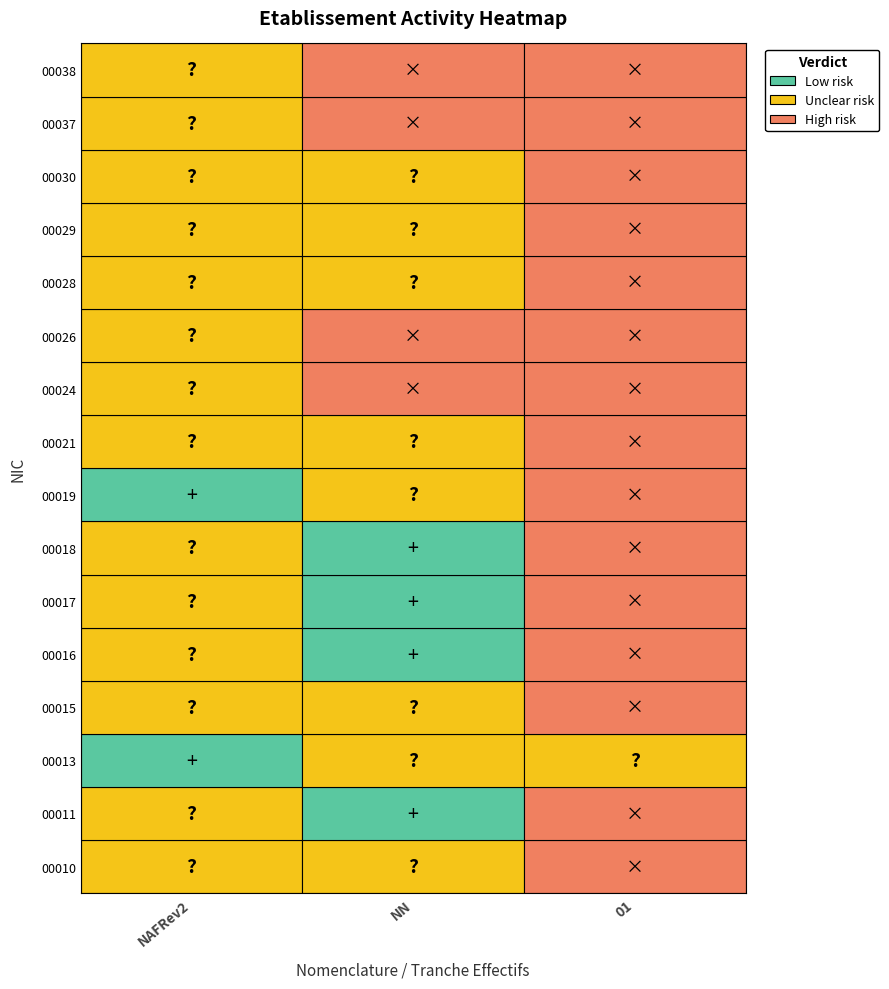

How many 00029 values are between 0 and 1?

3